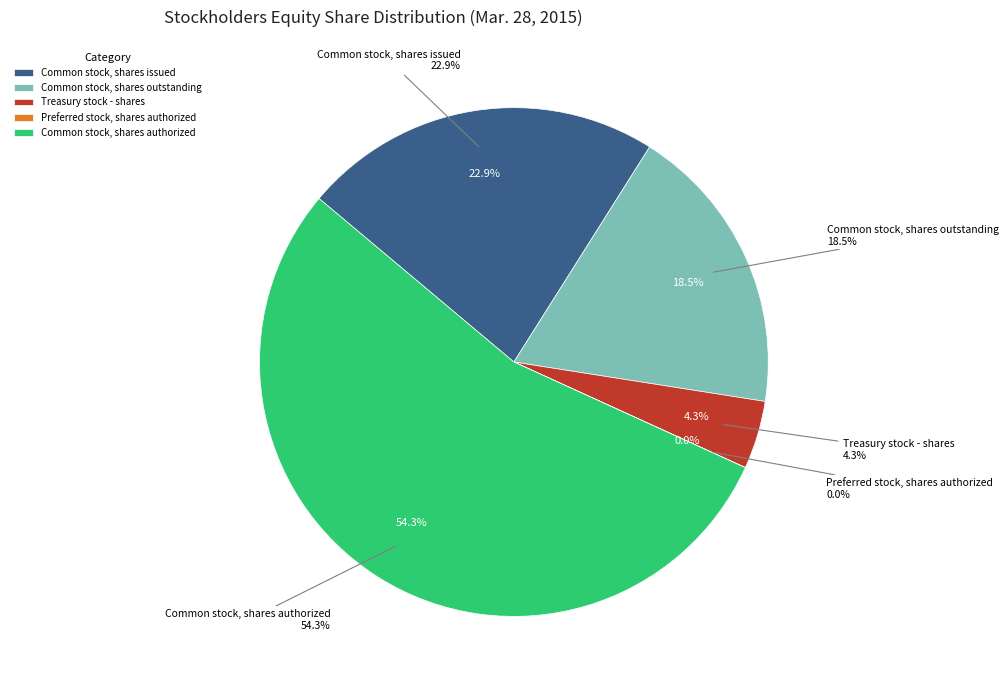

Approximately how many times larger is the value at Treasury stock - shares compared to Common stock, shares issued?

0.2